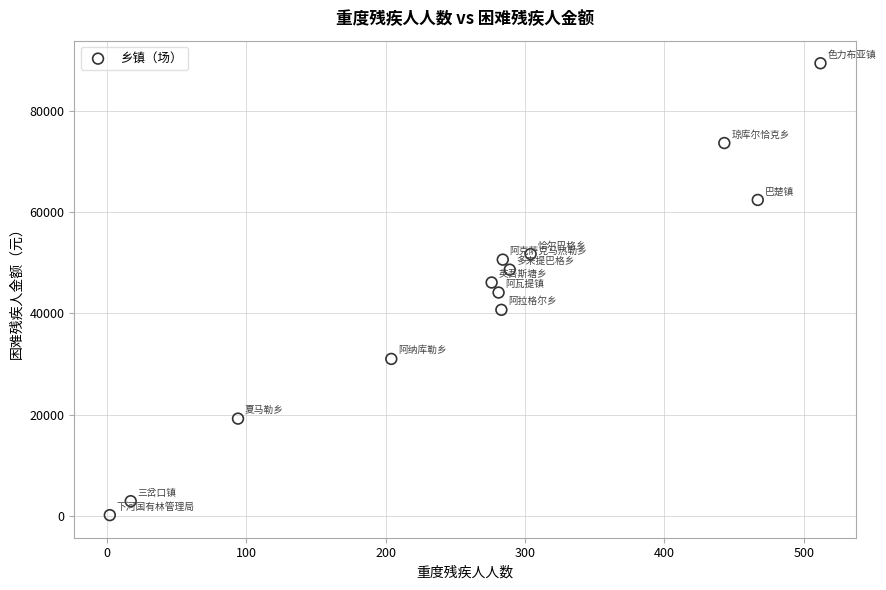

What is the range of Y values (max minus min)?

89100